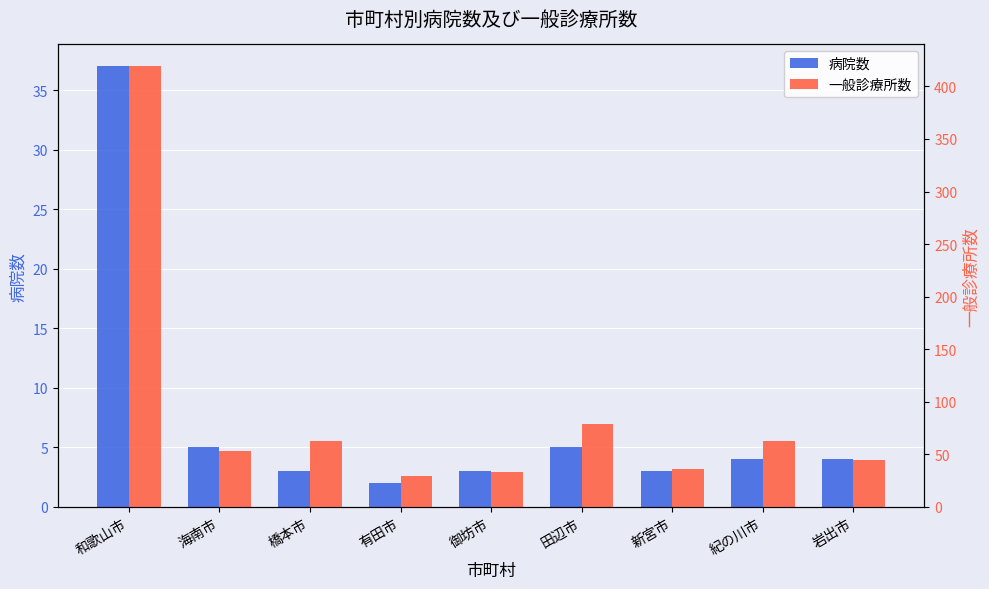

What is the sum of all 一般診療所数 values?

820